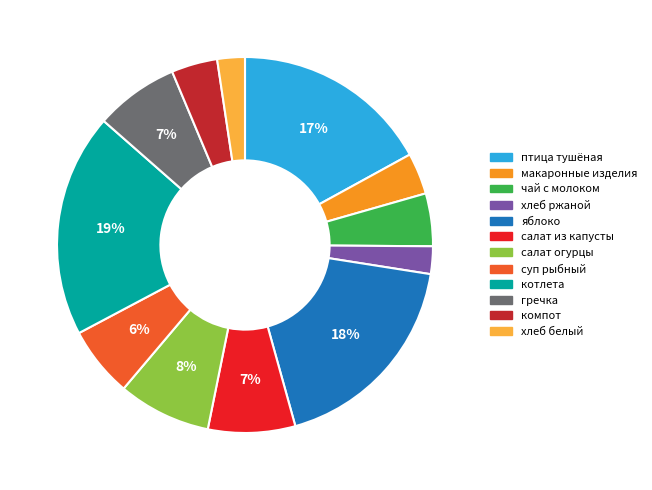

Between хлеб ржаной and чай с молоком, which is larger?

чай с молоком